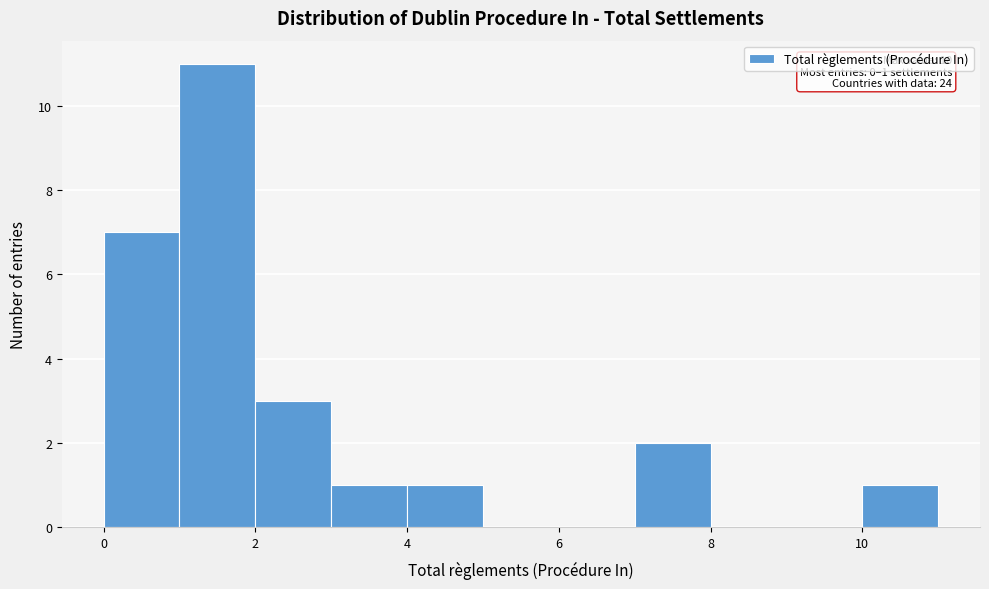

Over which range of the x-axis is the bar tallest?

1 to 2